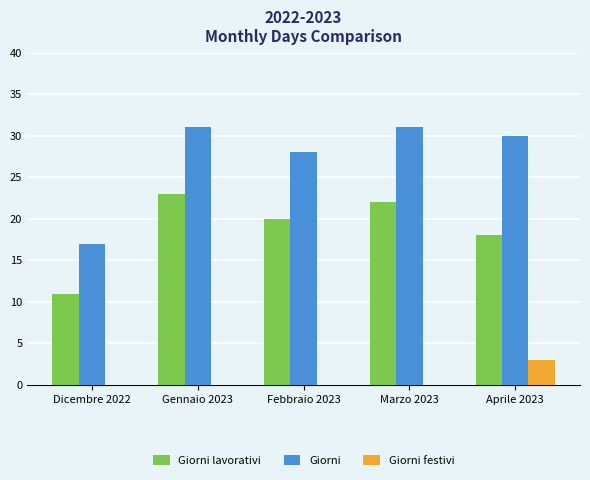

Reading right to left, list all the values displayed in this chart.

Giorni lavorativi: 18	22	20	23	11
Giorni: 30	31	28	31	17
Giorni festivi: 3	0	0	0	0